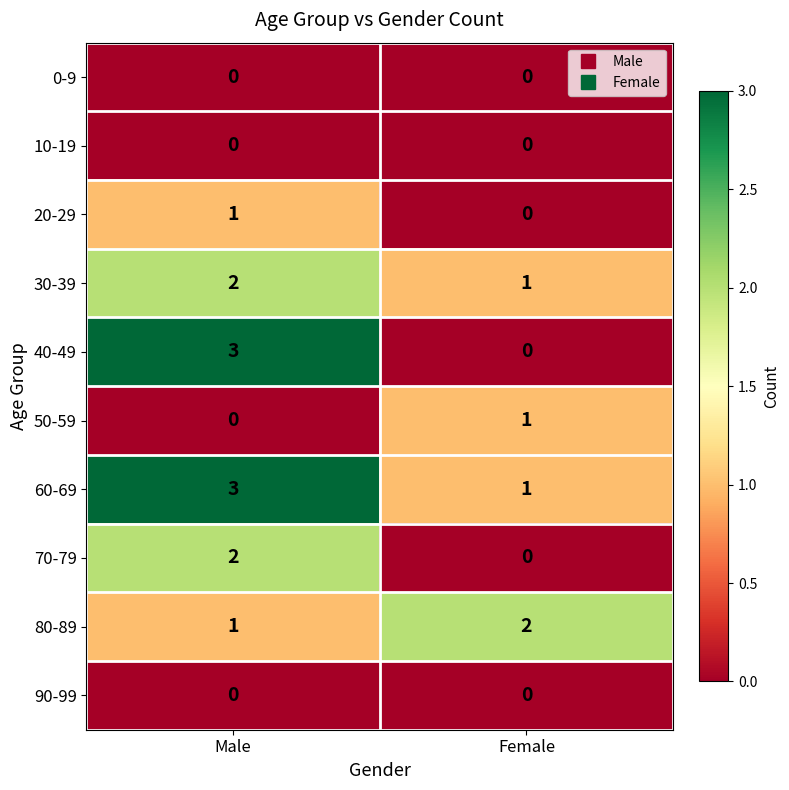

Which series has the largest total across all categories?

60-69